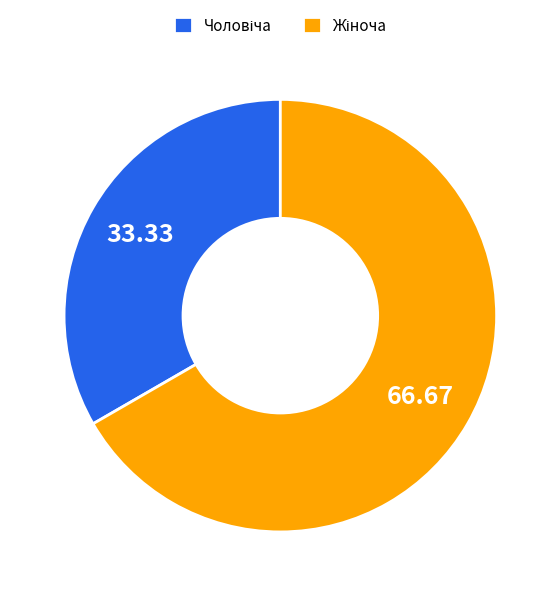

Does any single category account for the majority?

Yes